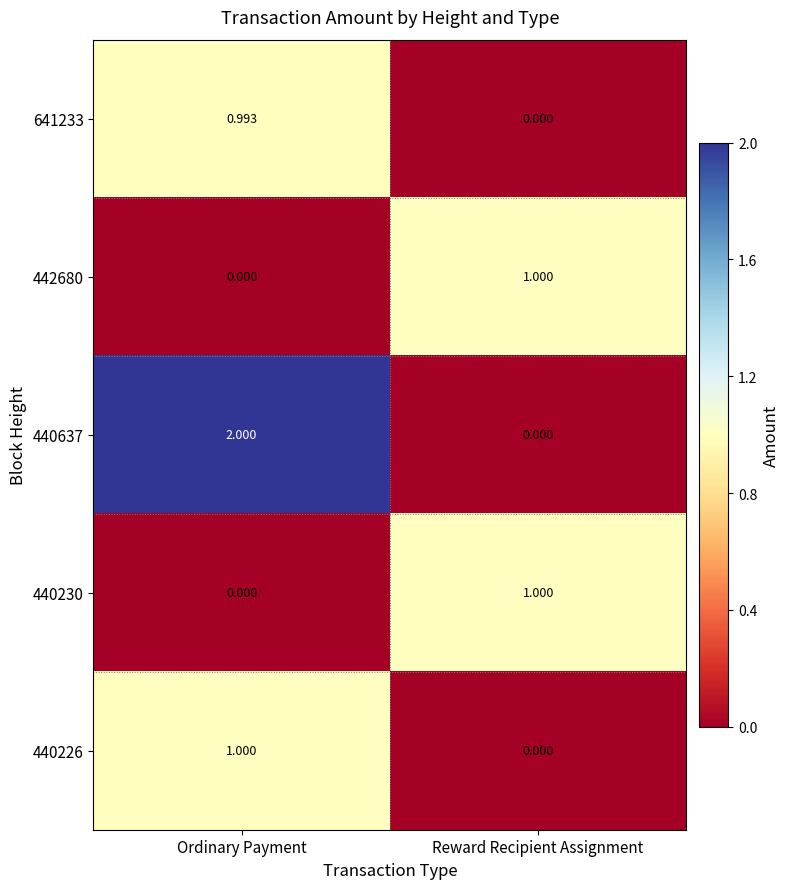

Which category has the highest value across all series?

Ordinary Payment